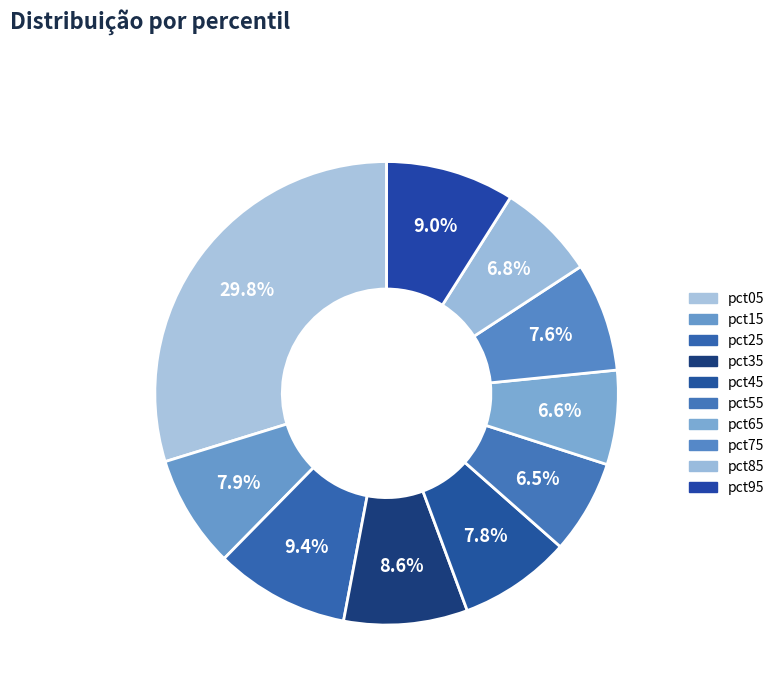

To the nearest percent, what percentage of the pie is pct95?

9%